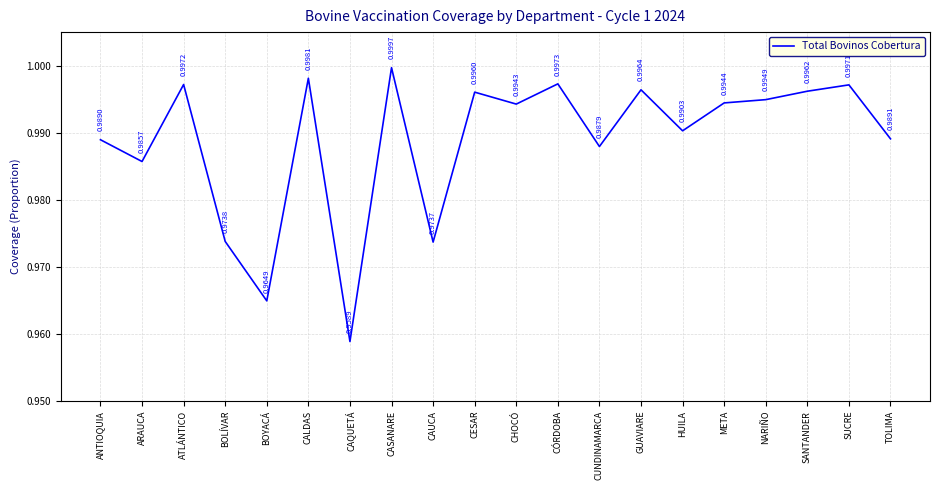

Which has a higher value, HUILA or CASANARE?

CASANARE